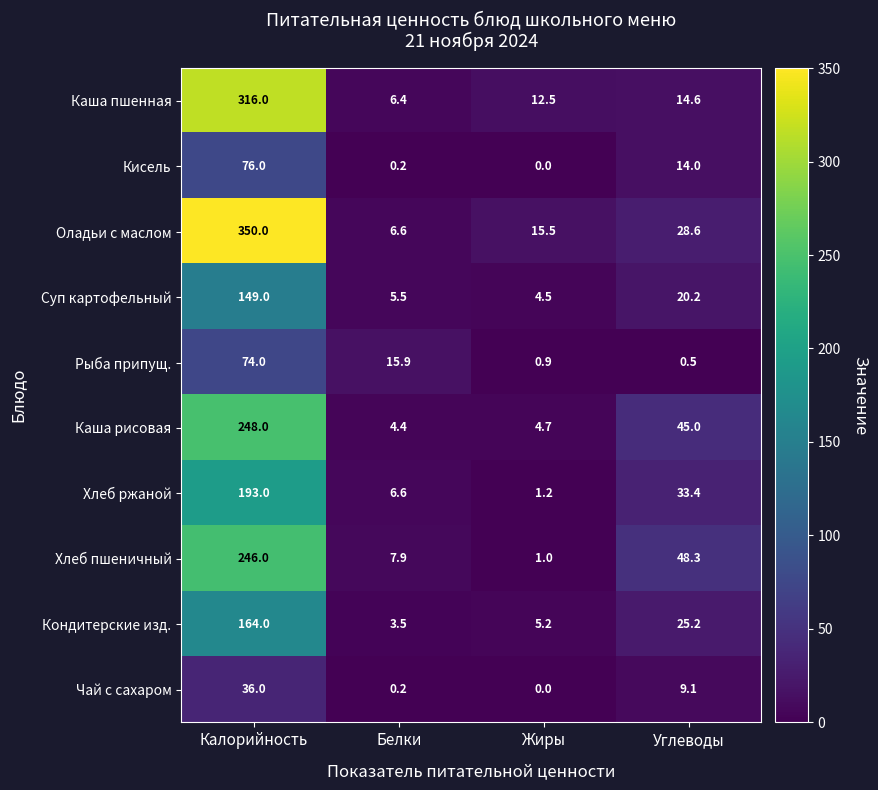

Rank the series by their maximum value, from lowest to highest.

Чай с сахаром, Рыба припущ., Кисель, Суп картофельный, Кондитерские изд., Хлеб ржаной, Хлеб пшеничный, Каша рисовая, Каша пшенная, Оладьи с маслом